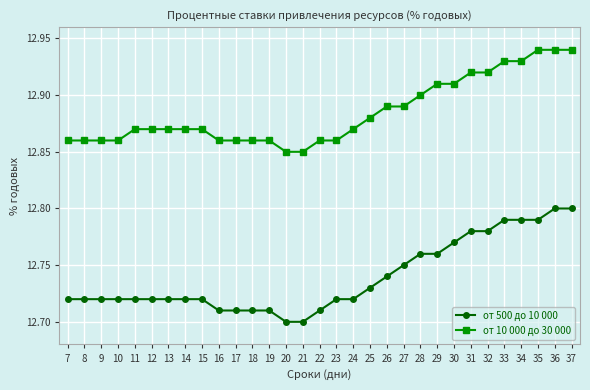

How many lines are shown in the chart?

2